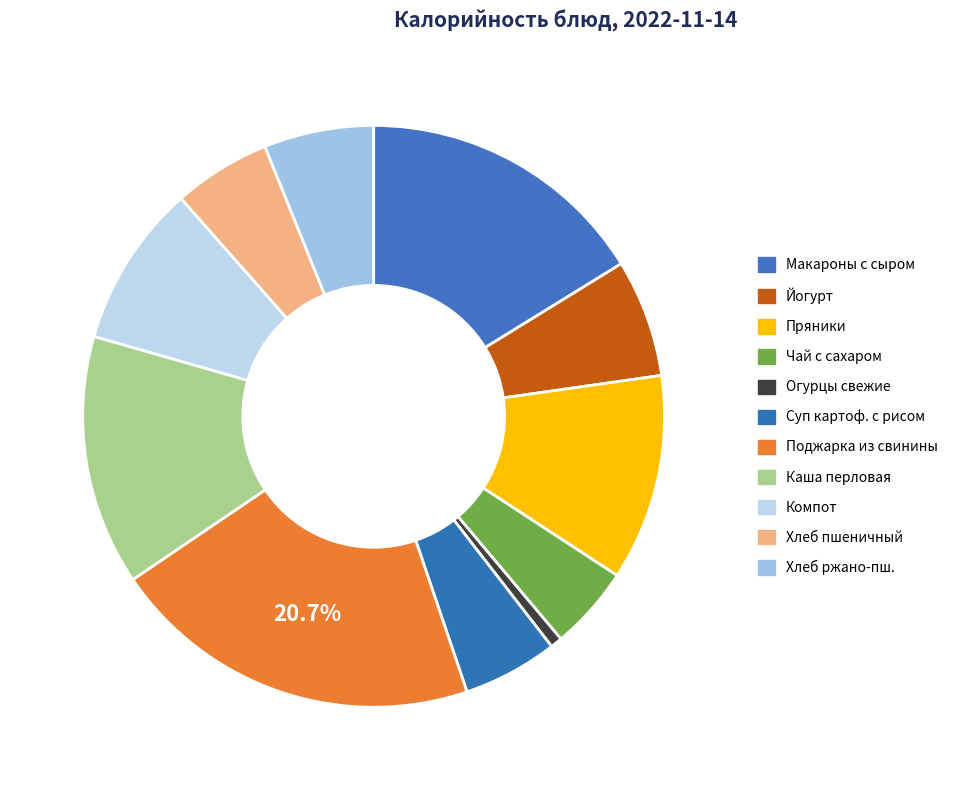

Count the number of slices in the pie.

11